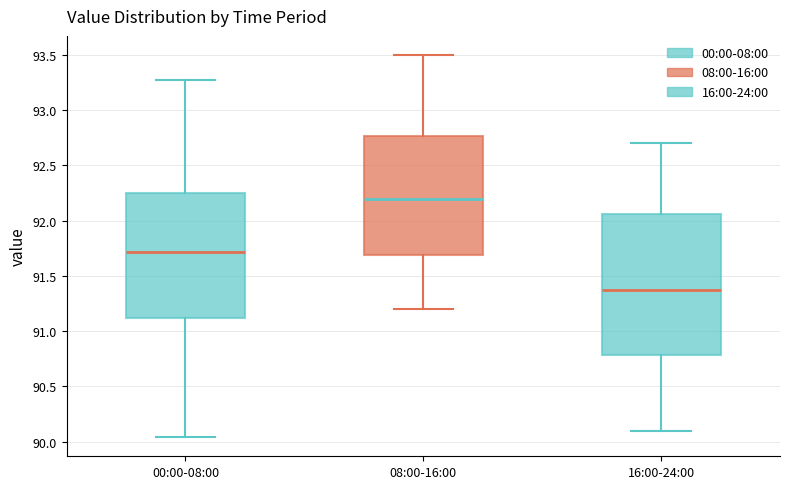

Reading left to right, transcribe this box plot: for each box, give where its median line is, the range the box spans, and where its two whiskers end, as read against the y-axis. The values are not printed on the chart, so give them approximately, as read against the axis.

00:00-08:00: median 91.70, box 91.10 to 92.25, whiskers 90.05 to 93.25
08:00-16:00: median 92.20, box 91.70 to 92.75, whiskers 91.20 to 93.50
16:00-24:00: median 91.40, box 90.80 to 92.05, whiskers 90.10 to 92.70